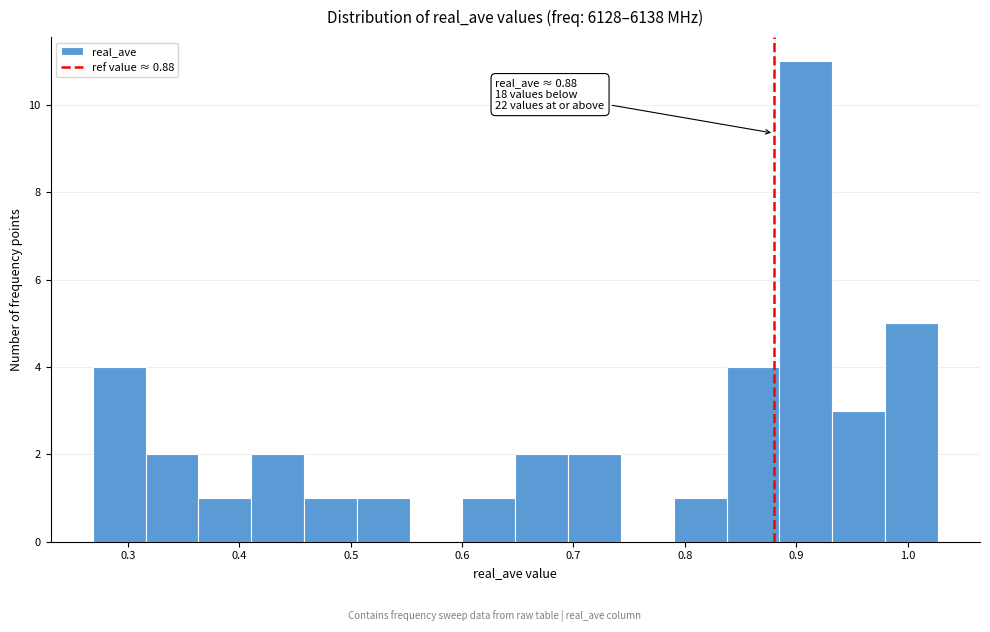

Which range on the x-axis has the tallest bar?

0.88 to 0.93